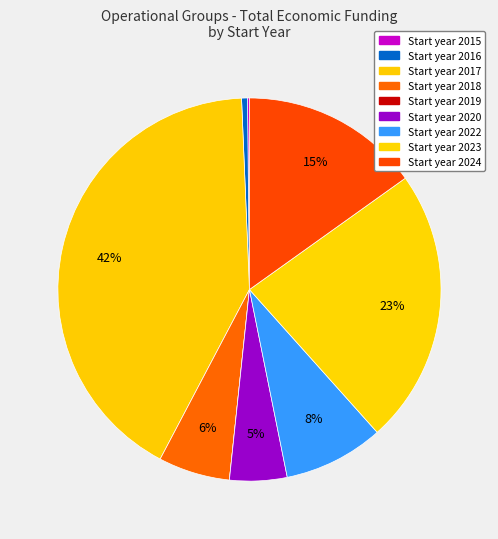

Which slice is the smallest?

2019